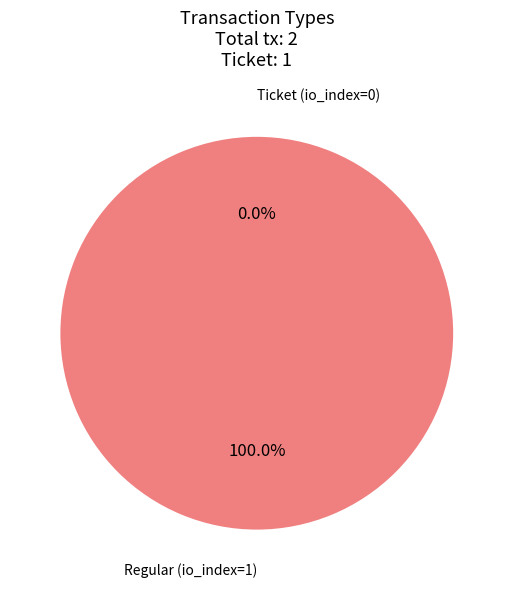

How many slices are in this pie chart?

2